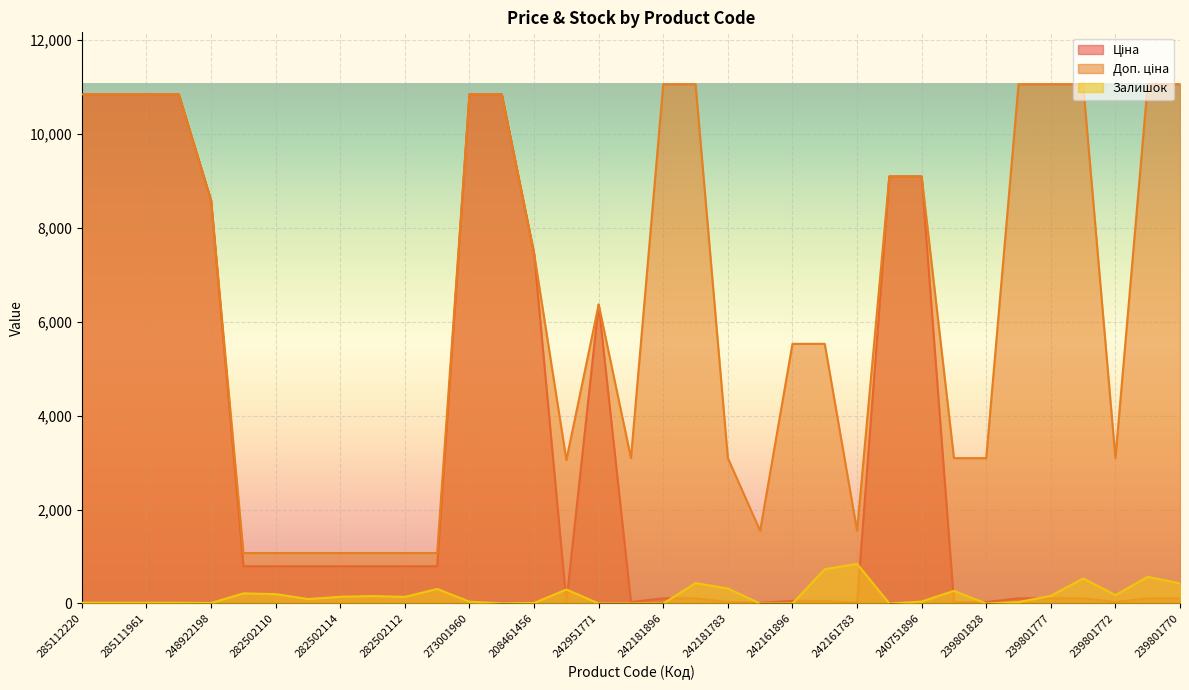

At which category does the chart reach its minimum across all series?

242951771